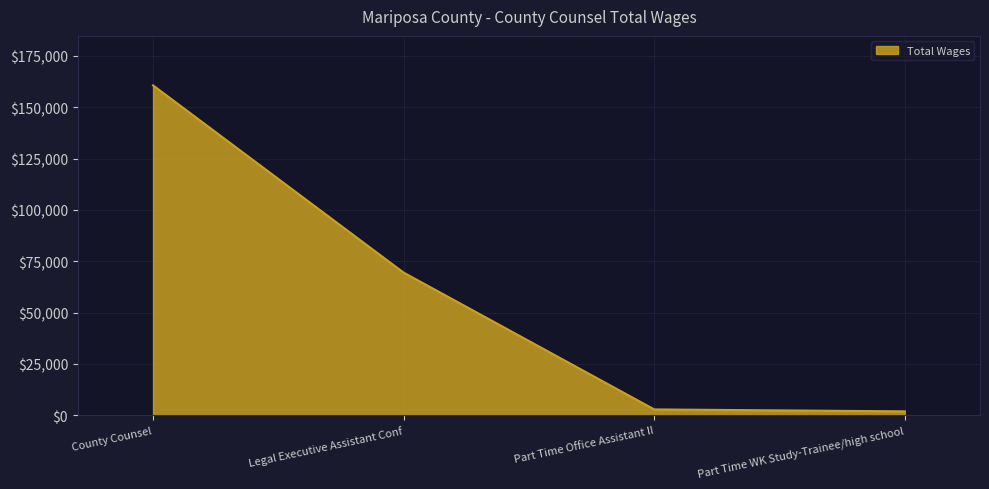

Between Part Time Office Assistant II and Legal Executive Assistant Conf, which is larger?

Legal Executive Assistant Conf